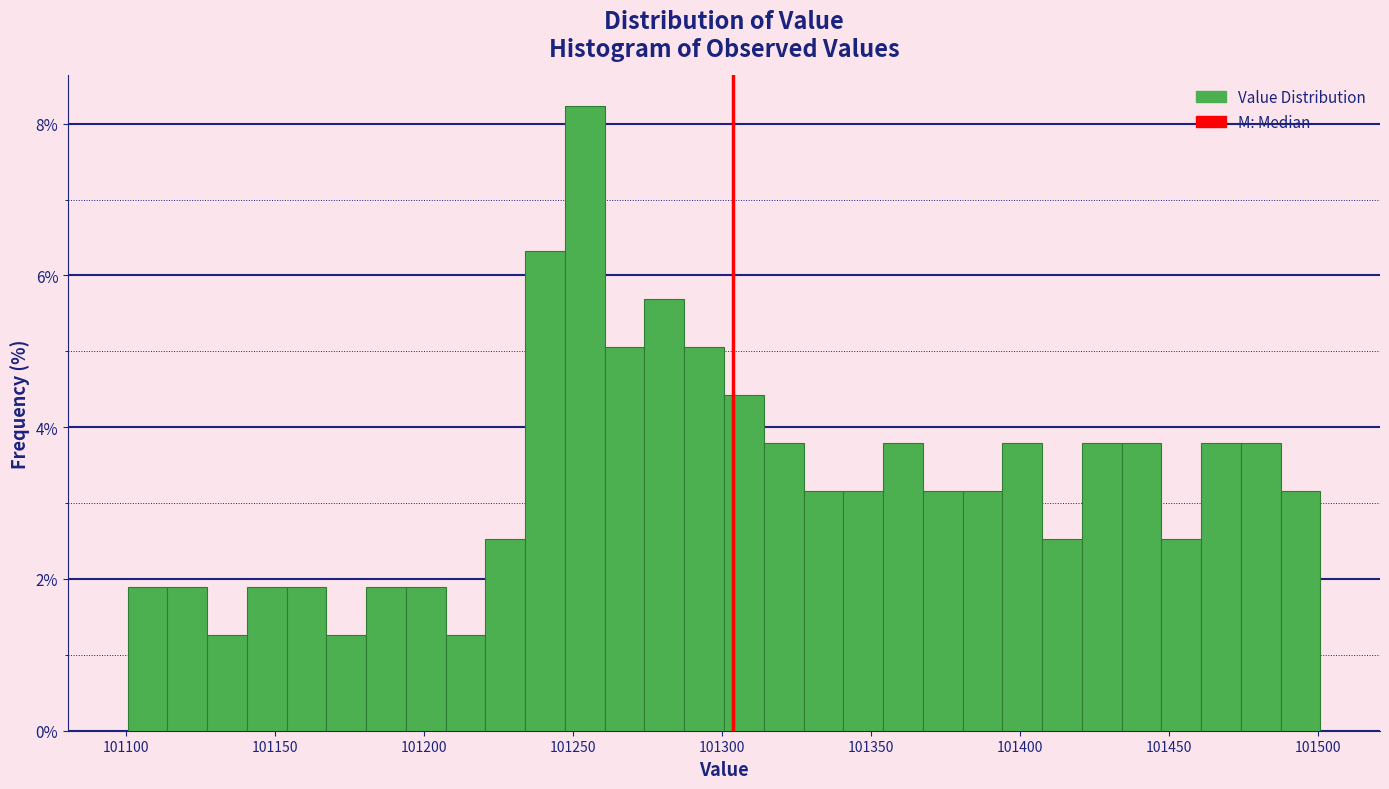

Around what value on the x-axis is the tallest bar? Give the approximate position of its centre, as read against the axis.

101255